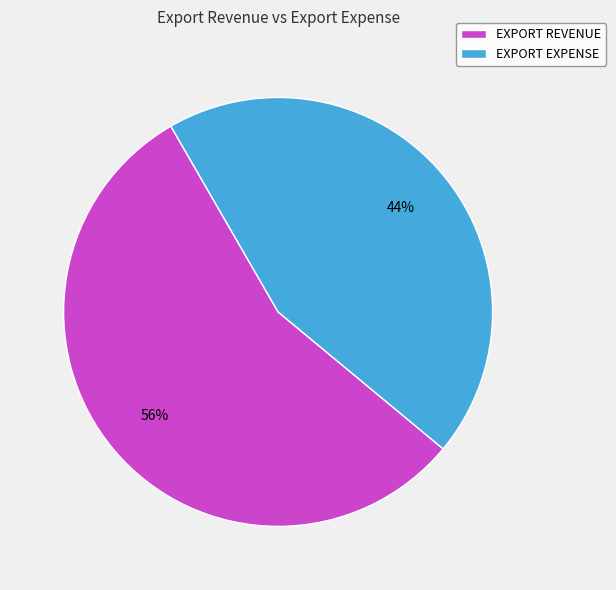

Combined, do EXPORT EXPENSE and EXPORT REVENUE account for over 50%?

Yes